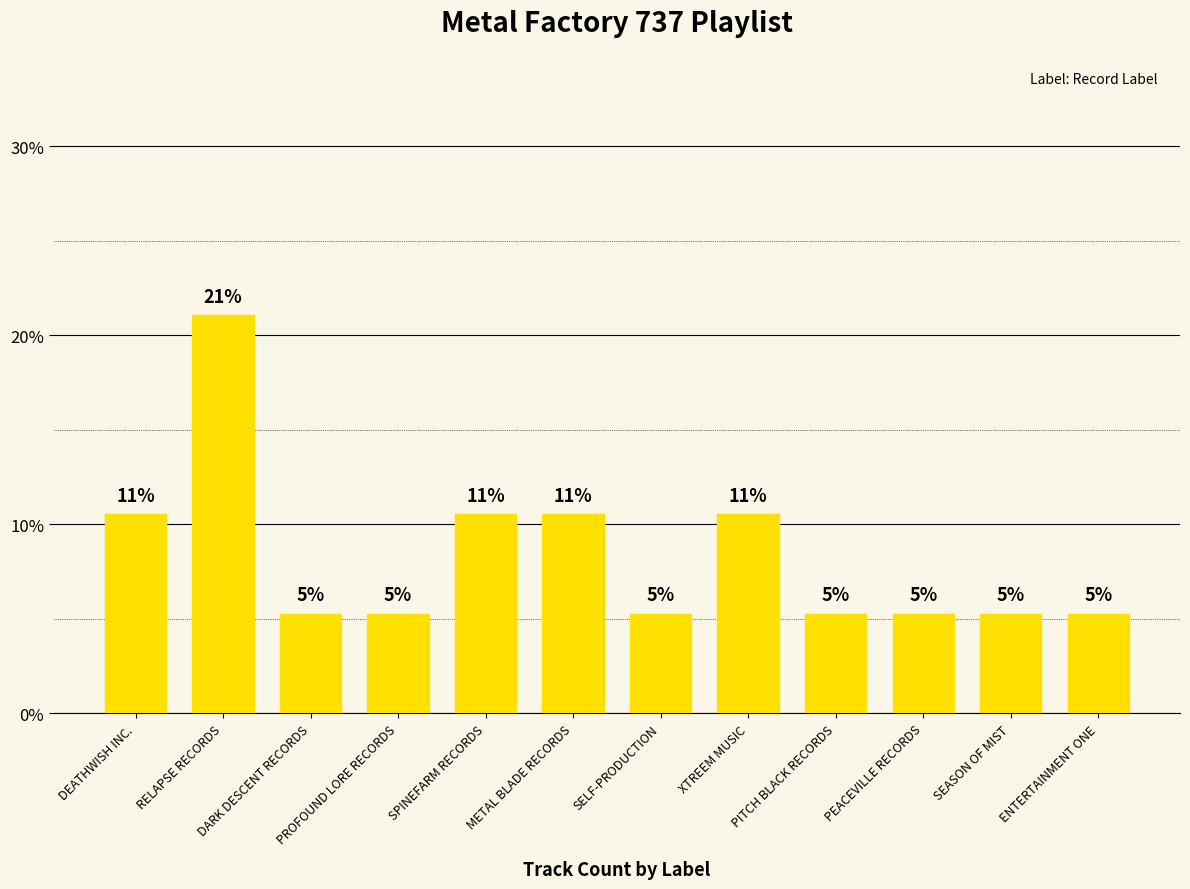

How many bars are there in total?

12